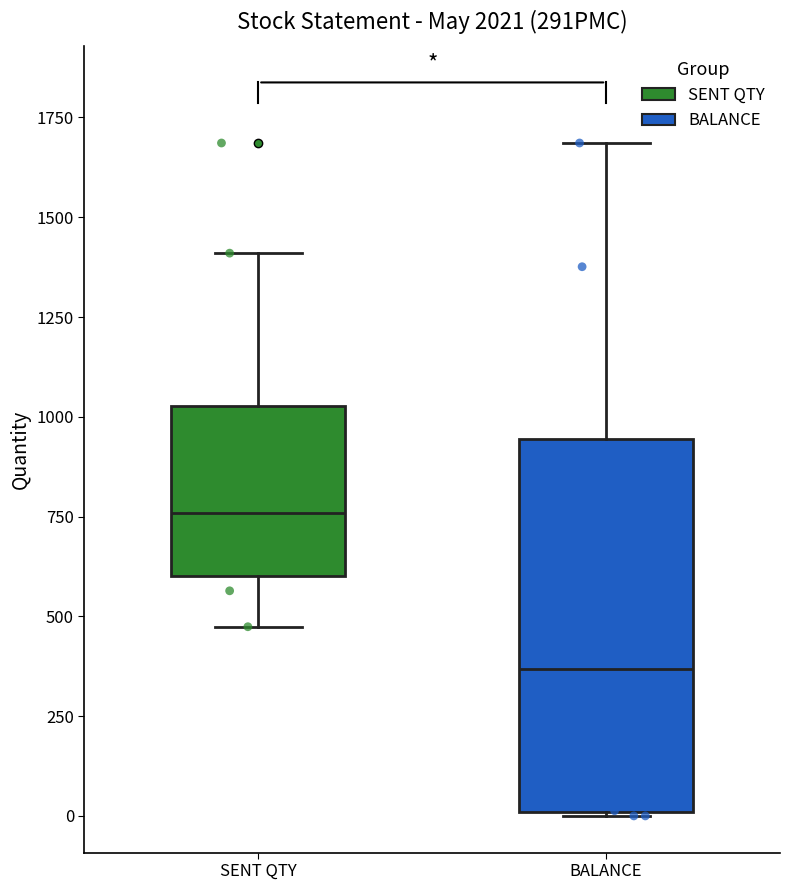

Comparing the boxes themselves (not the whiskers), which one is the tallest?

BALANCE